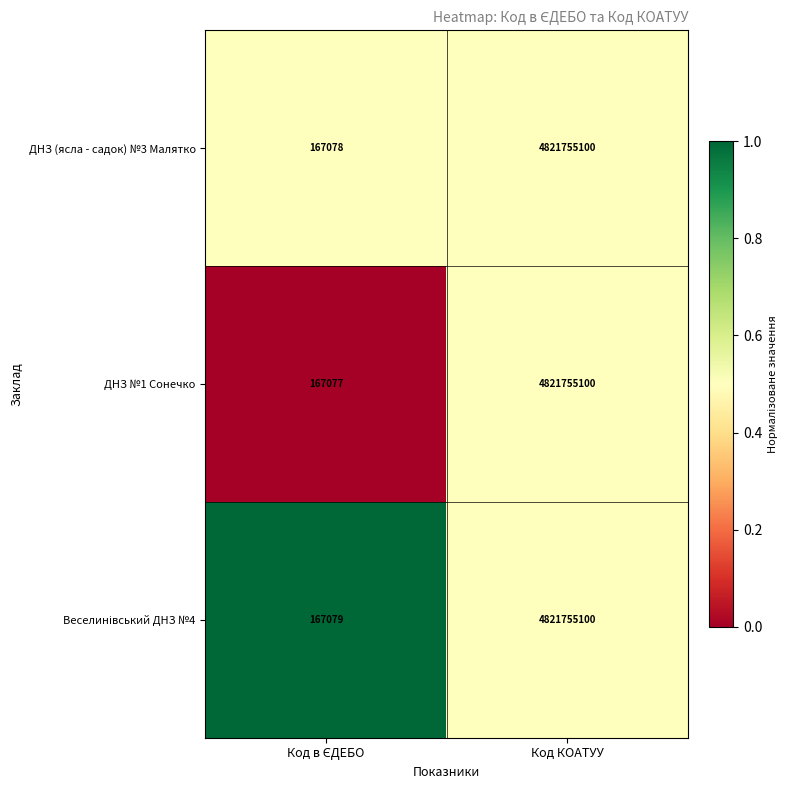

Which series has the widest spread of values?

ДНЗ №1 Сонечко